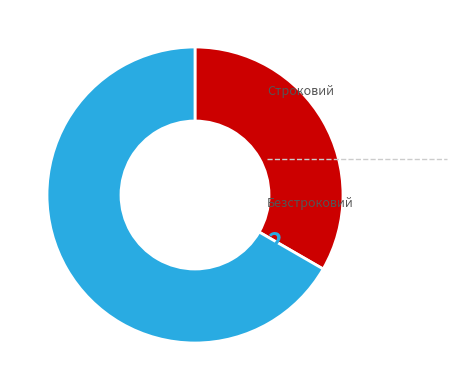

Is there any slice that represents more than half of the pie?

Yes